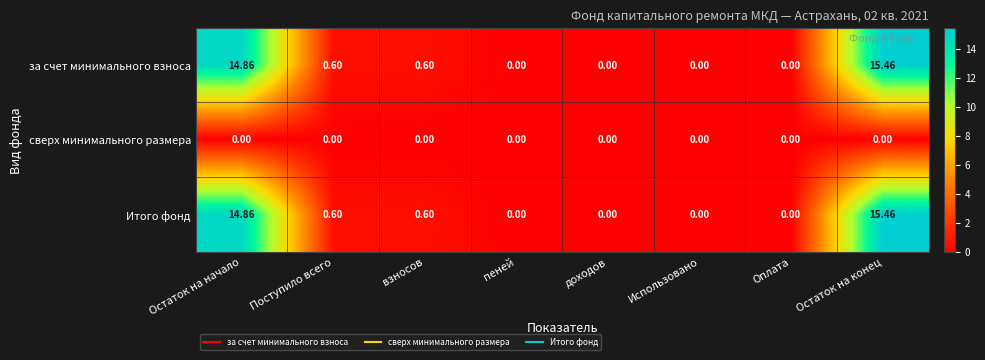

At which category is the sum across all series the highest?

Остаток на конец